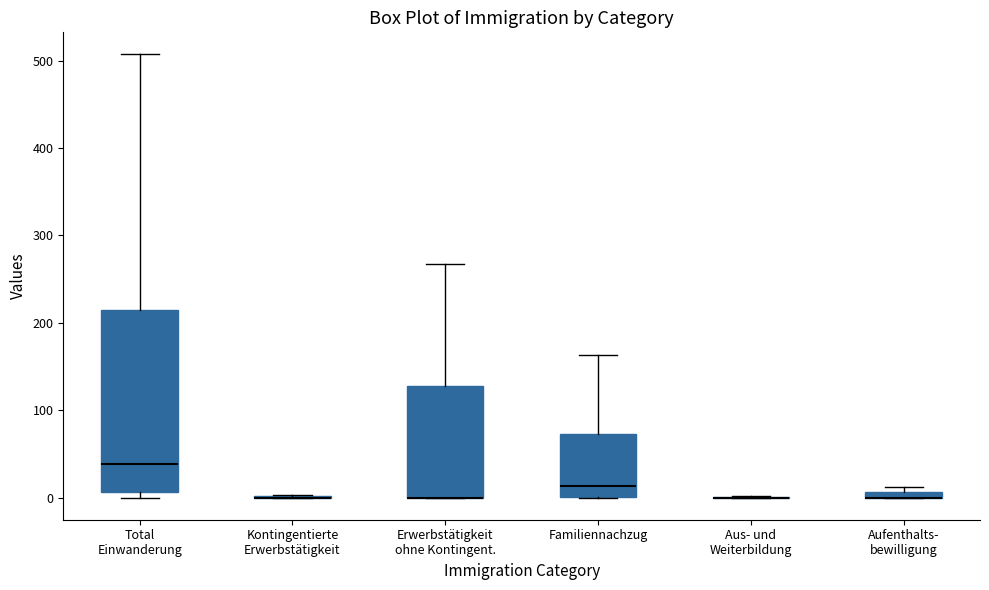

Comparing the boxes themselves (not the whiskers), which one is the tallest?

Total Einwanderung